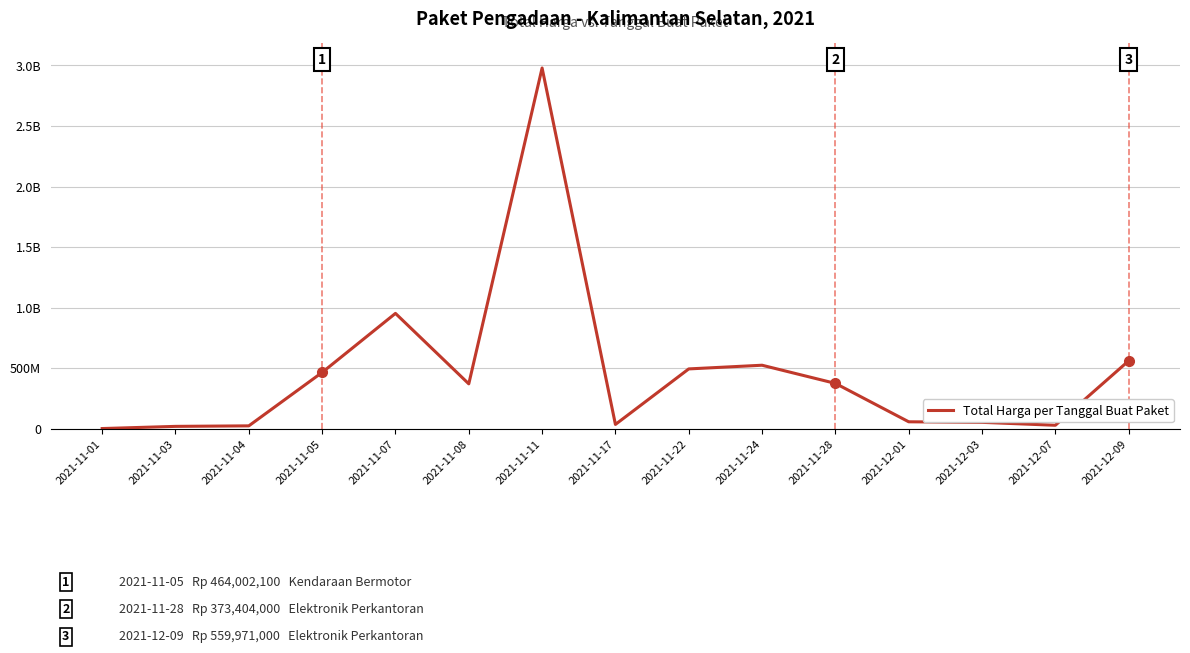

What is the greatest value displayed?

2979033240.0